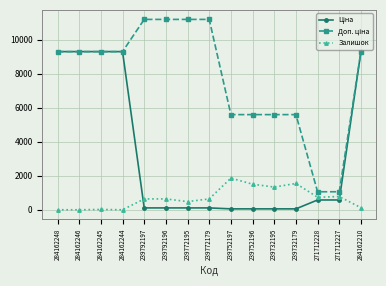

What is the minimum value shown in the chart?

2.8